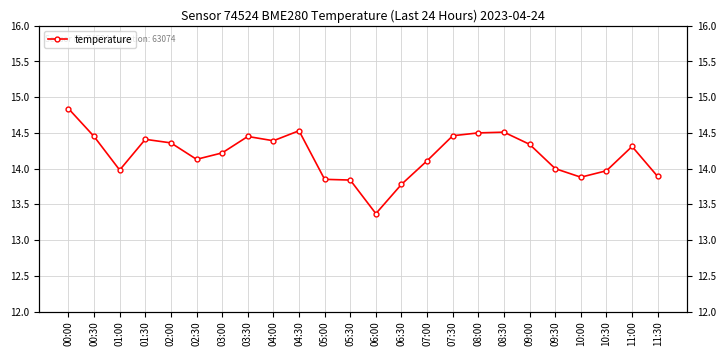

What is the sum of the values at 02:00 and 06:00?

27.7